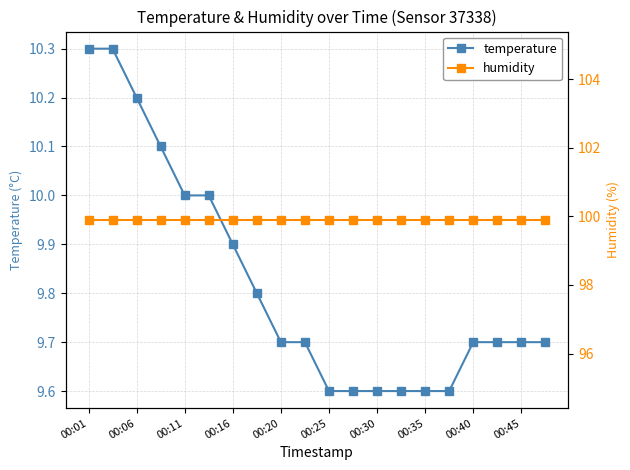

What is the highest value of the temperature series?

10.3